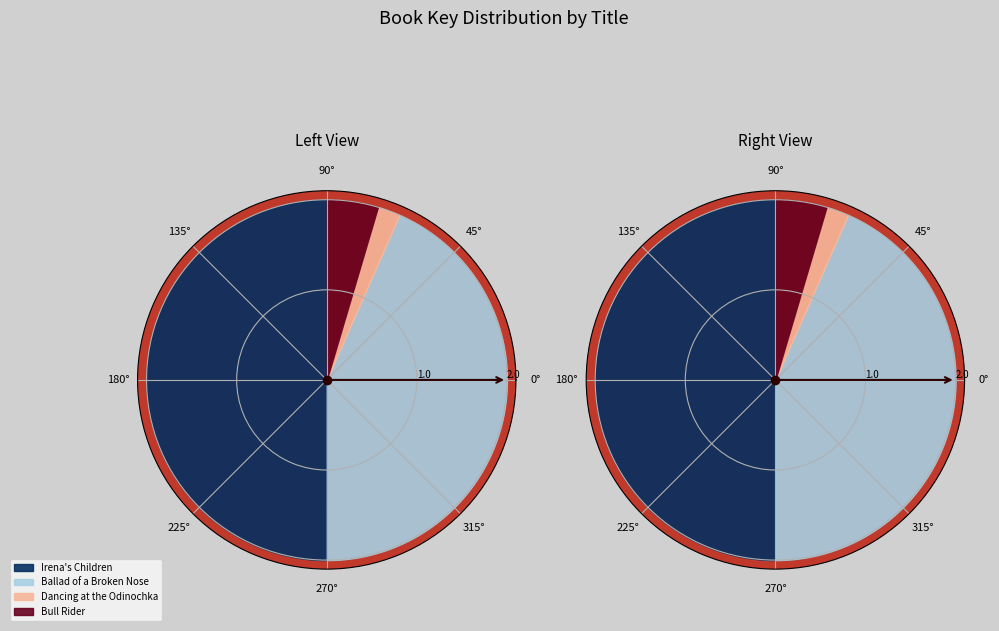

Count the number of slices in the pie.

4